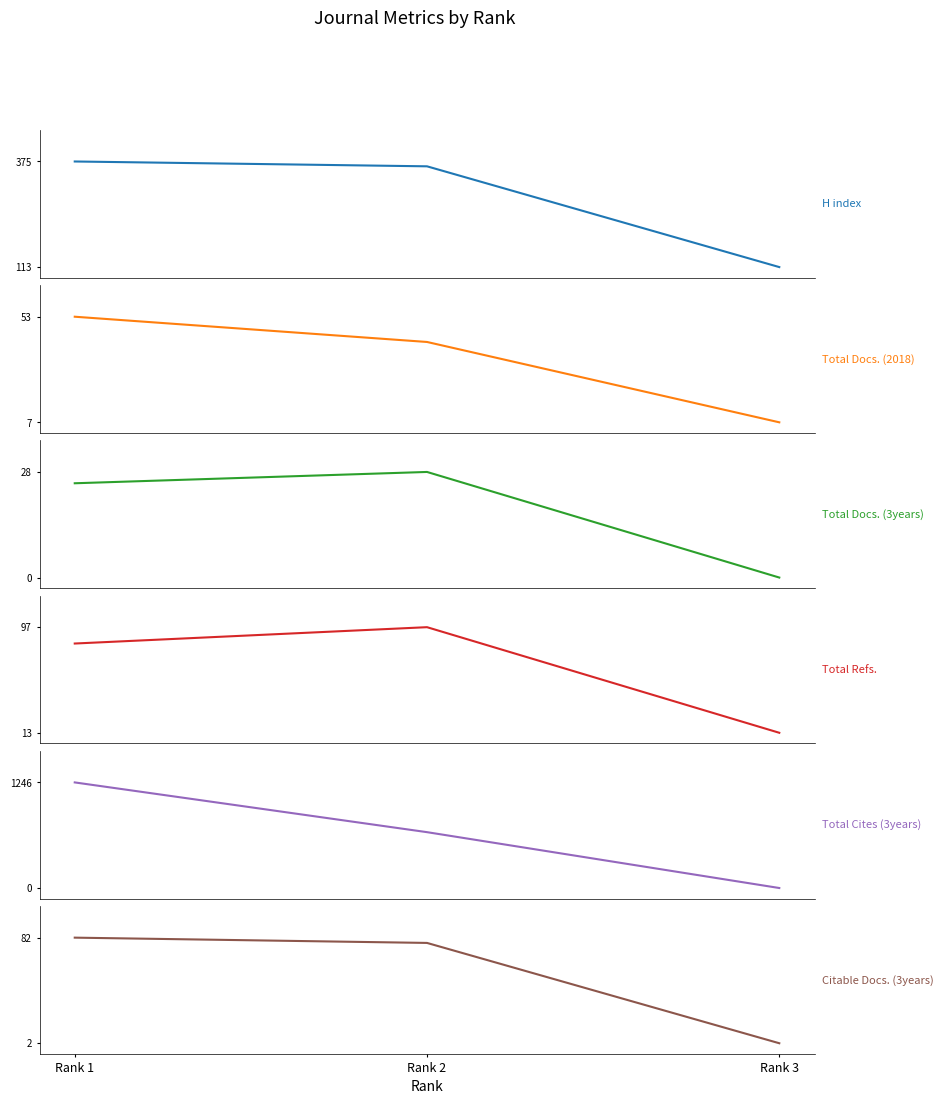

What is the value of the Total Refs. point at the 2nd from the left?

97